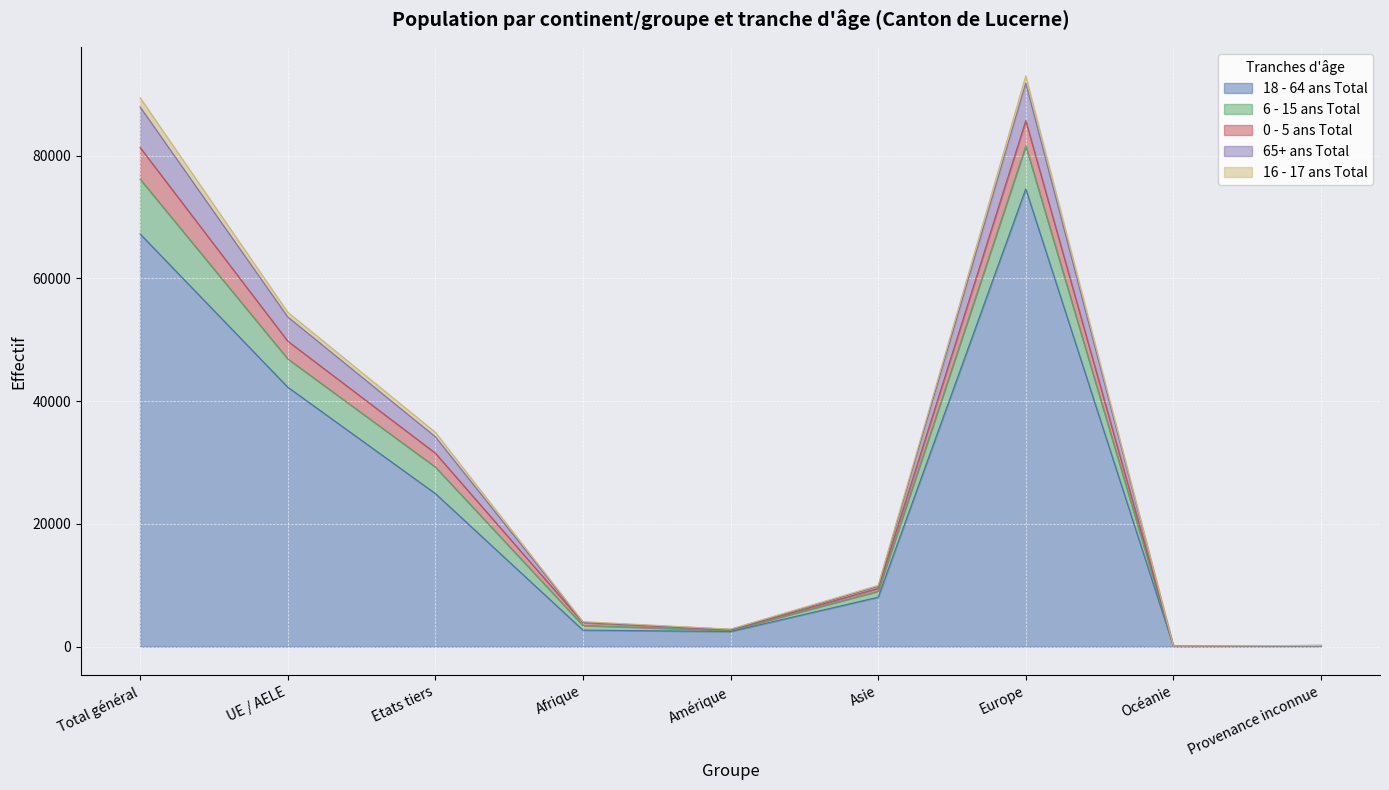

The 18 - 64 ans Total series shows 57666 at UE / AELE. True or false?

False